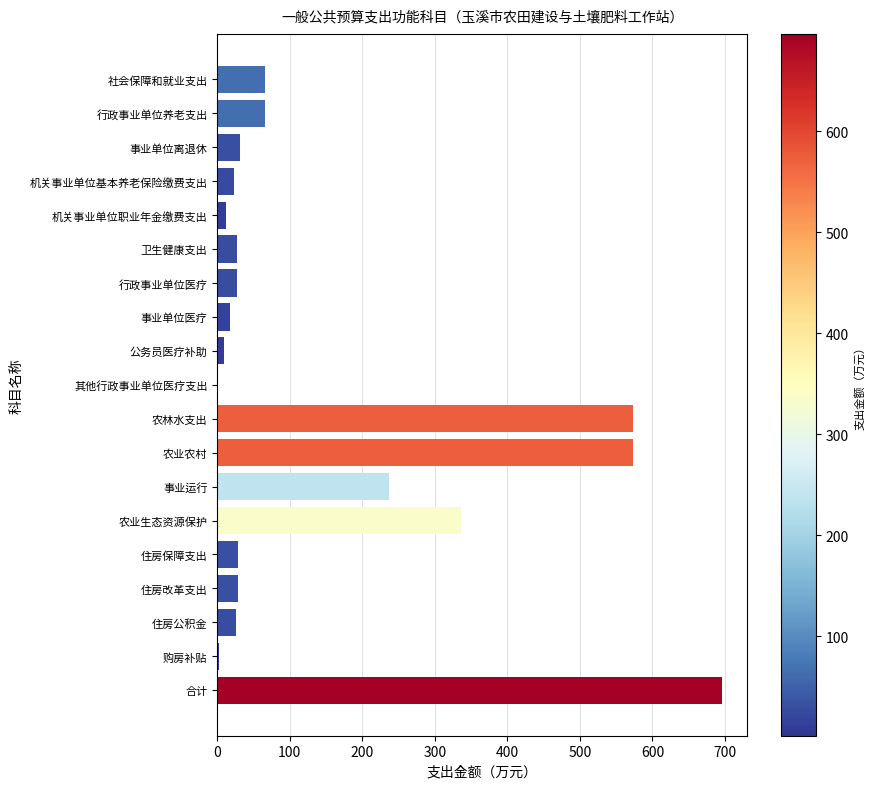

Is it true that the value at 住房改革支出 is 28.8?

True